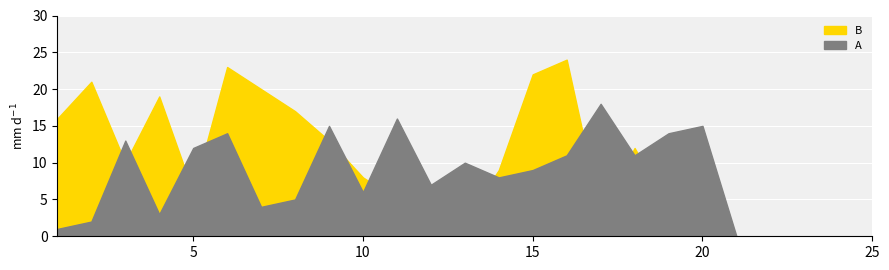

What is the total value across all series at 17?

21